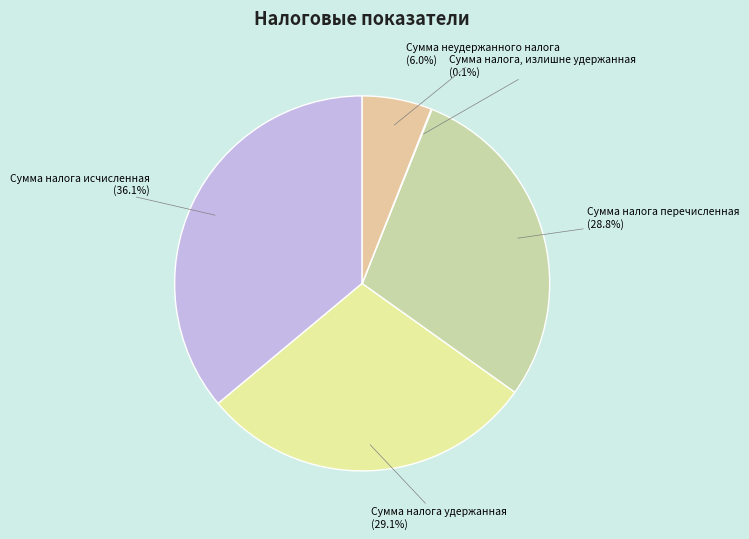

What is the largest slice in the pie chart?

Сумма налога исчисленная